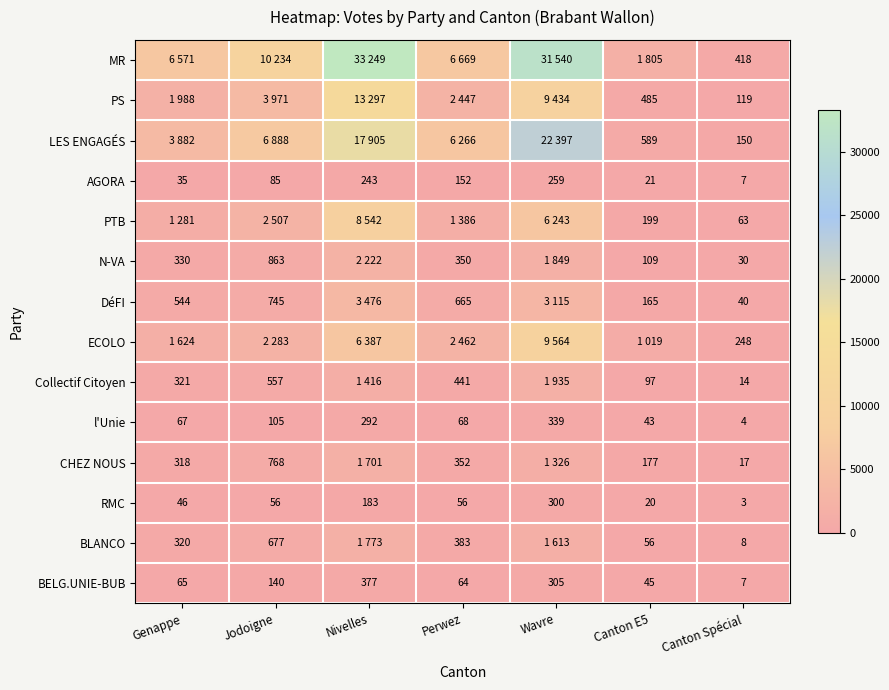

Between Canton Spécial and Nivelles, which is larger?

Nivelles